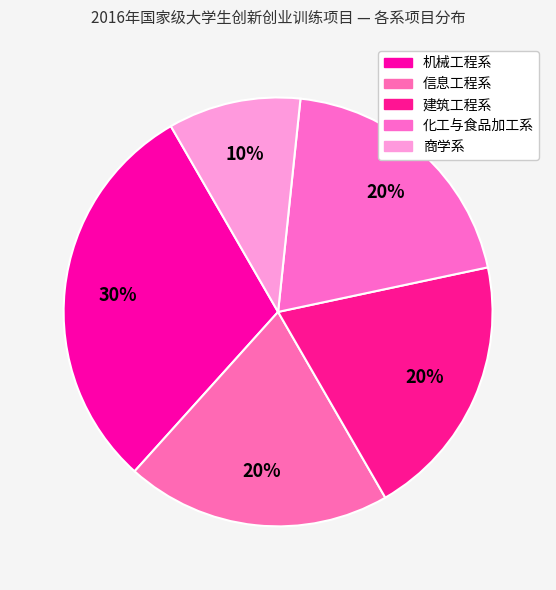

What percentage do 化工与食品加工系 and 信息工程系 together represent?

40.0%